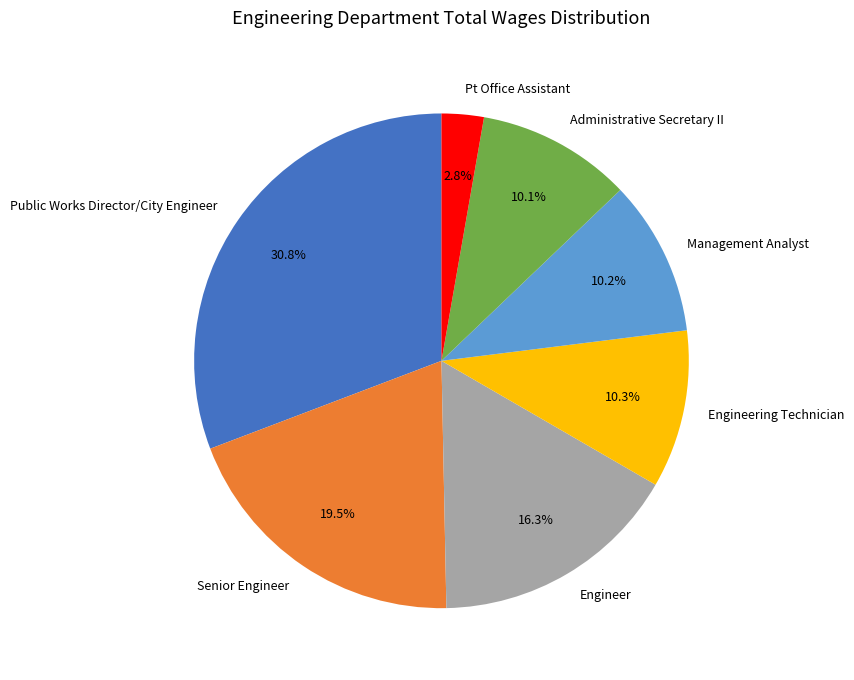

To the nearest percent, what portion does Management Analyst represent?

10%